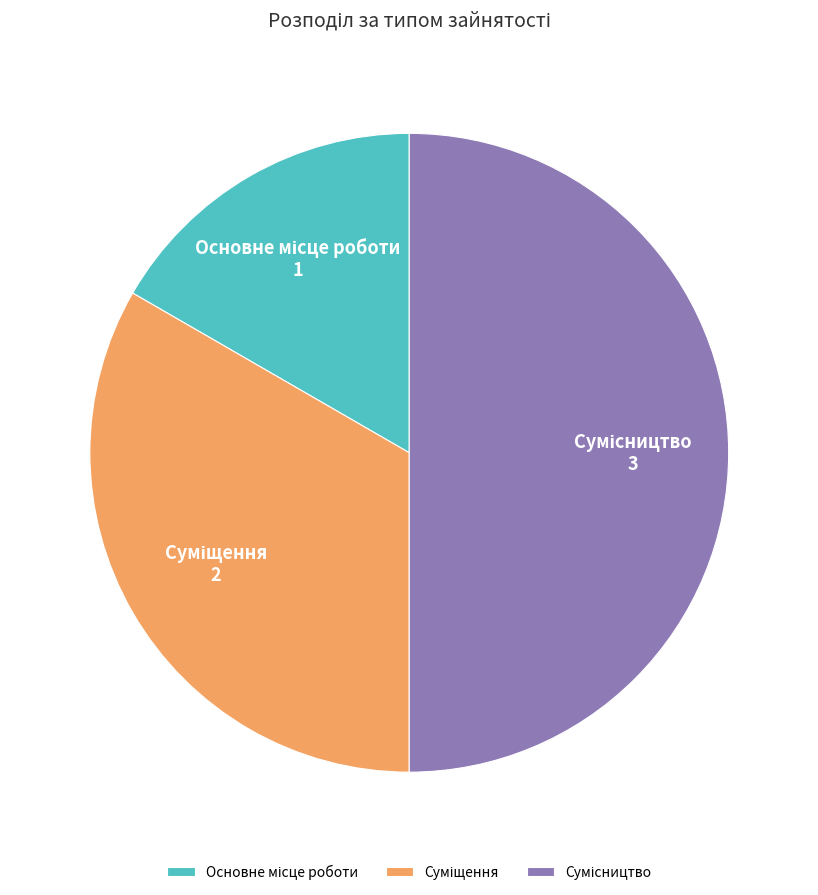

To the nearest percent, what is the average slice percentage?

33%